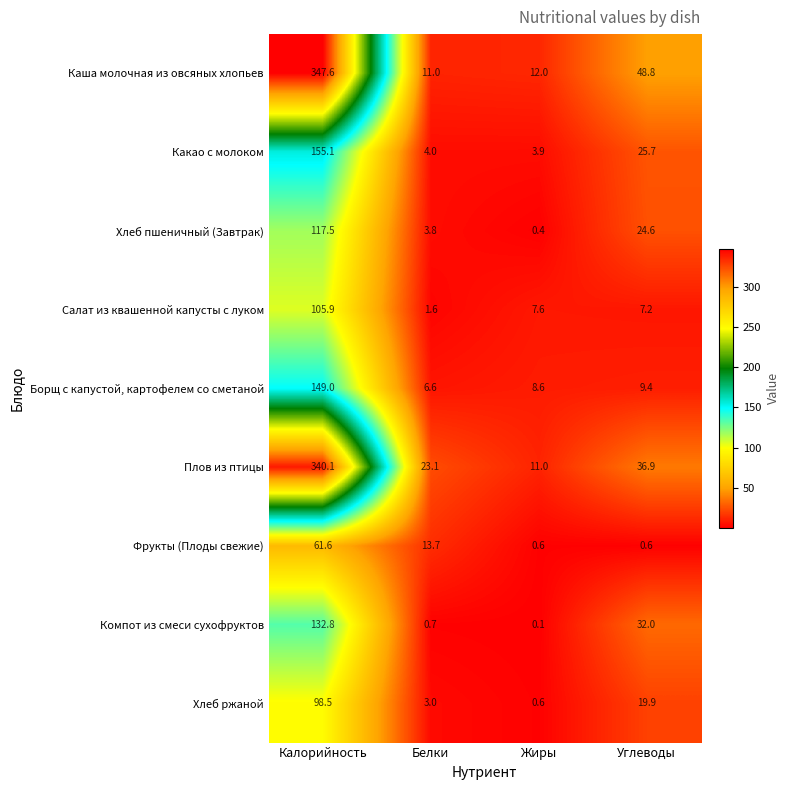

Is it true that Борщ с капустой, картофелем со сметаной equals 8.6 at Жиры?

True